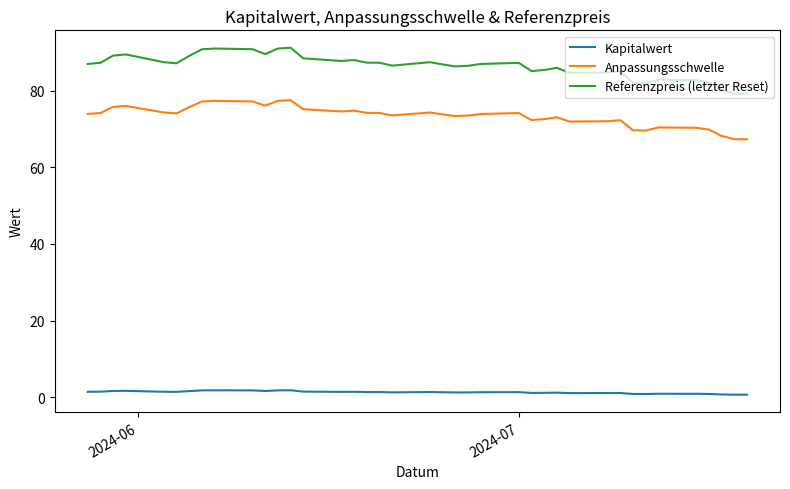

What is the difference between the second highest and minimum values in the Referenzpreis (letzter Reset) series?

11.8